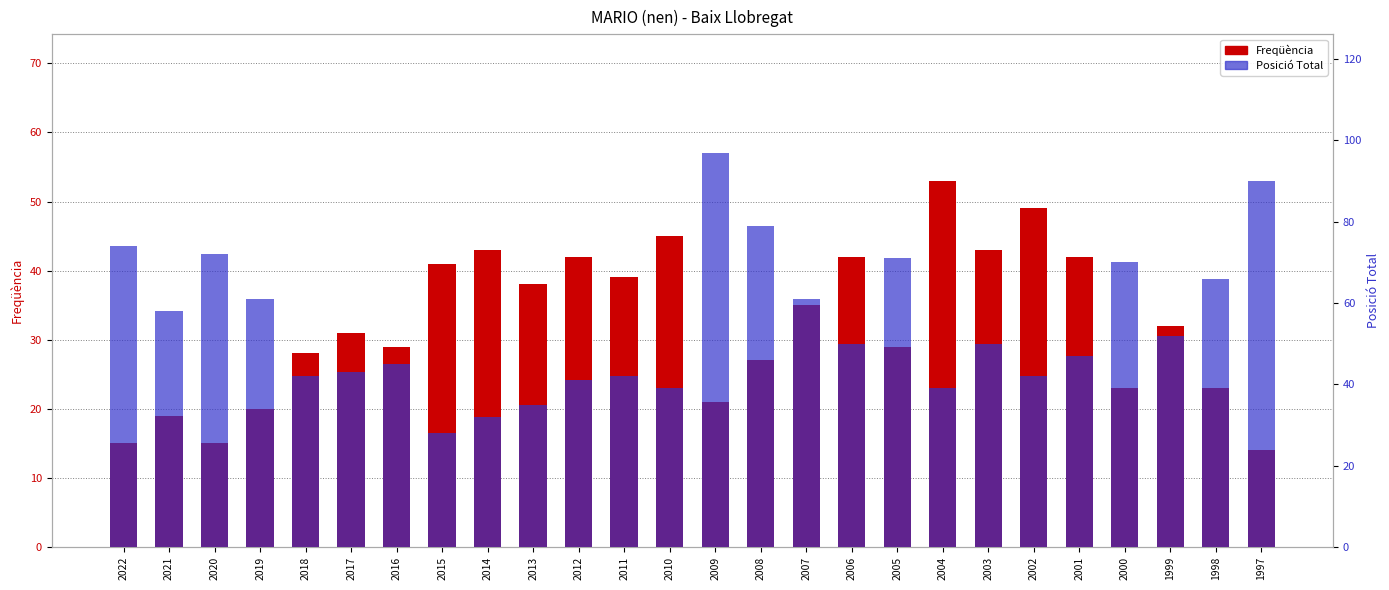

What is the smallest value displayed?

14